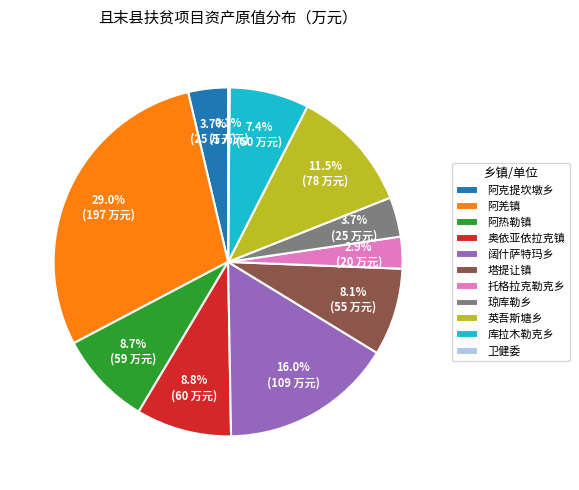

Which has a higher value, 阔什萨特玛乡 or 阿热勒镇?

阔什萨特玛乡